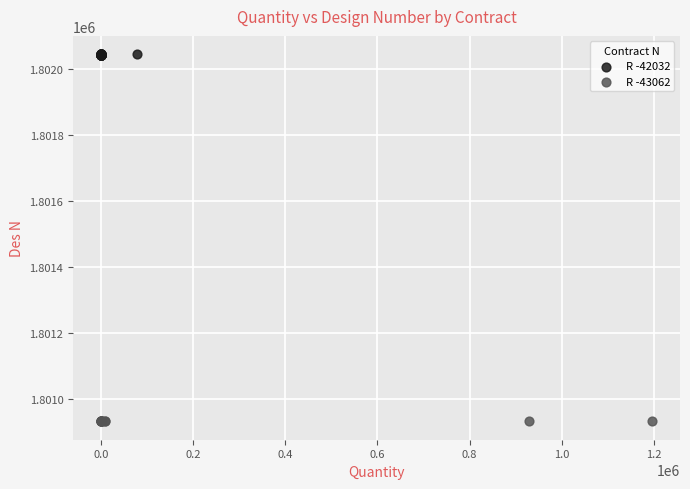

Which series reaches the maximum Y coordinate?

R -42032